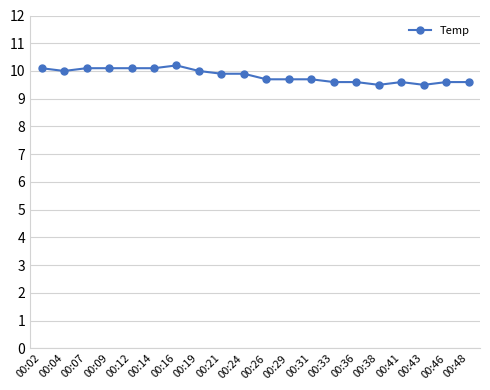

How many distinct data groups are displayed?

1